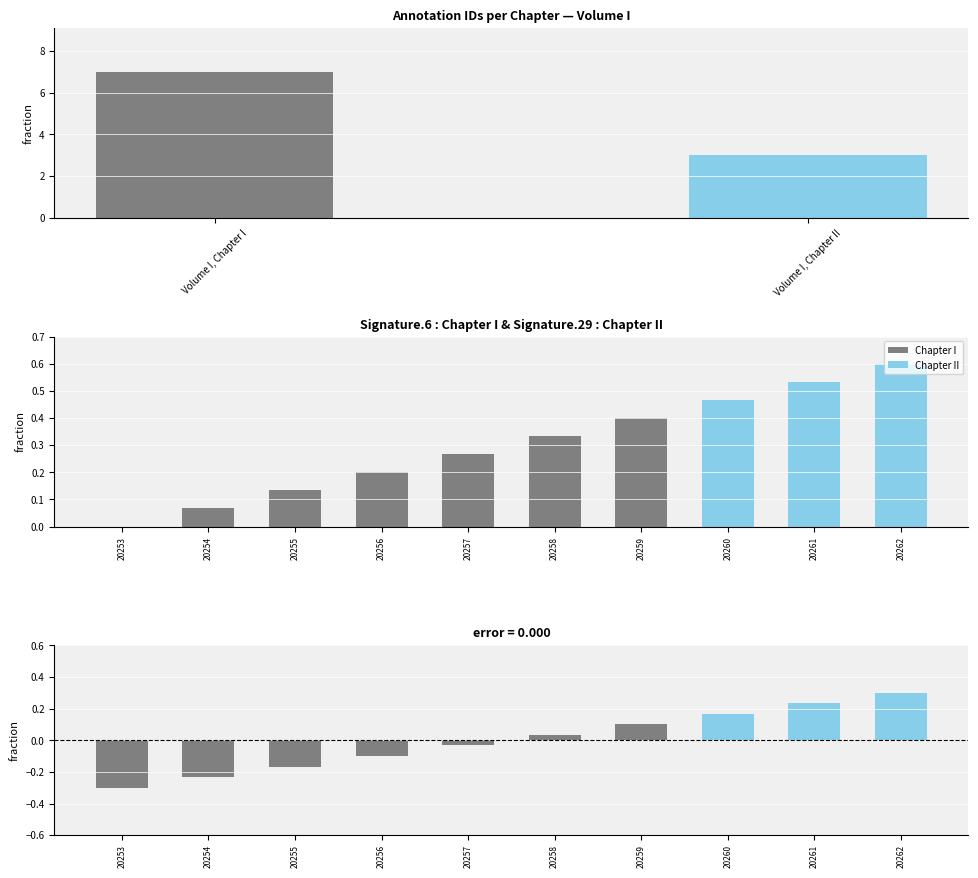

True or false: the data shows 10 at Volume I, Chapter I.

False